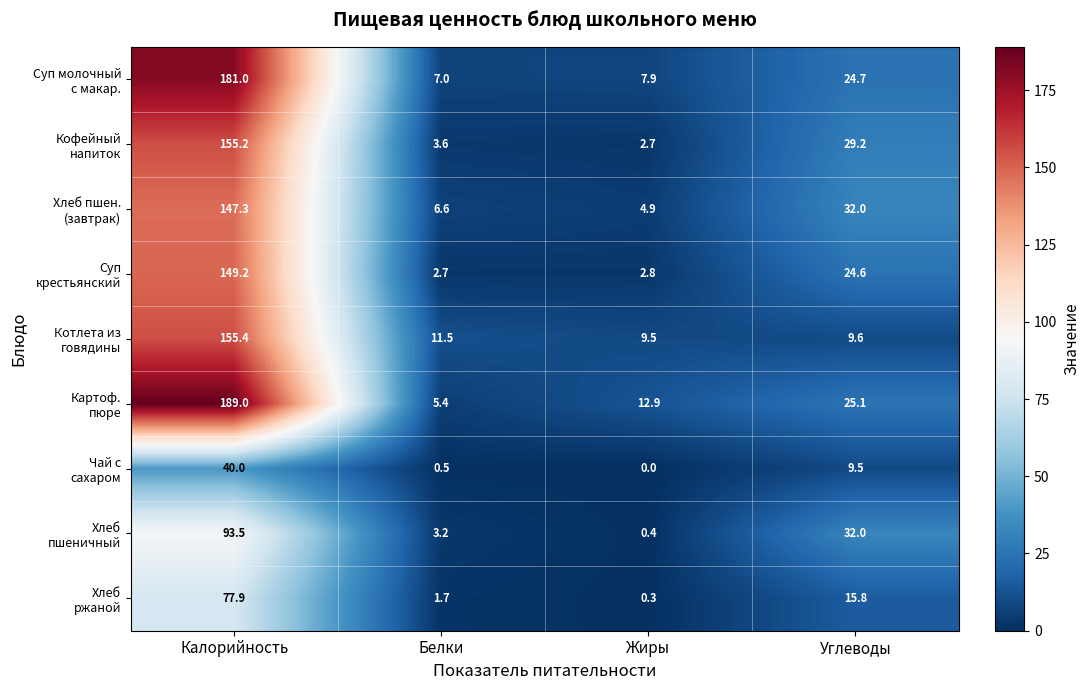

What is the maximum value shown in the chart?

189.0